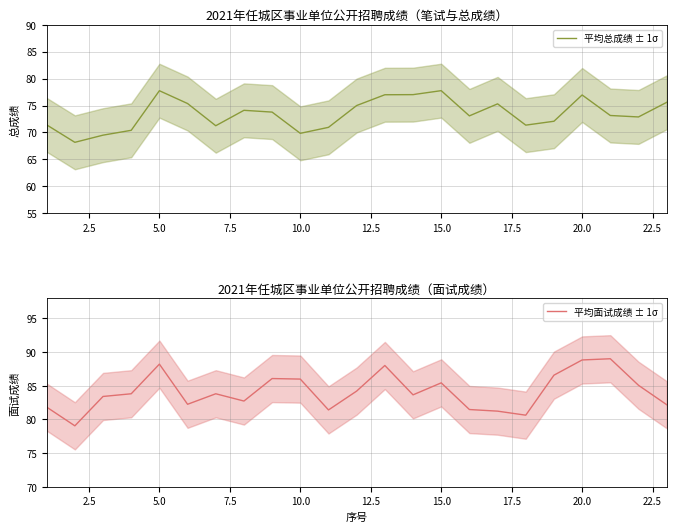

The 平均总成绩 ± 1σ series shows 77.8 at 15.0. True or false?

True